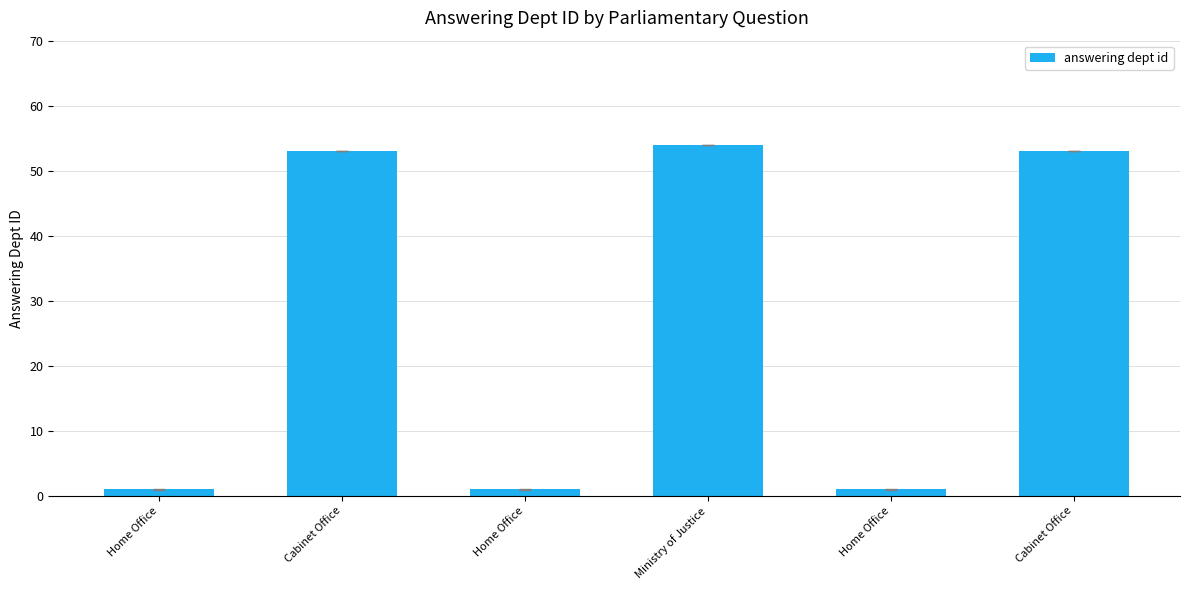

How many bars are there in total?

6